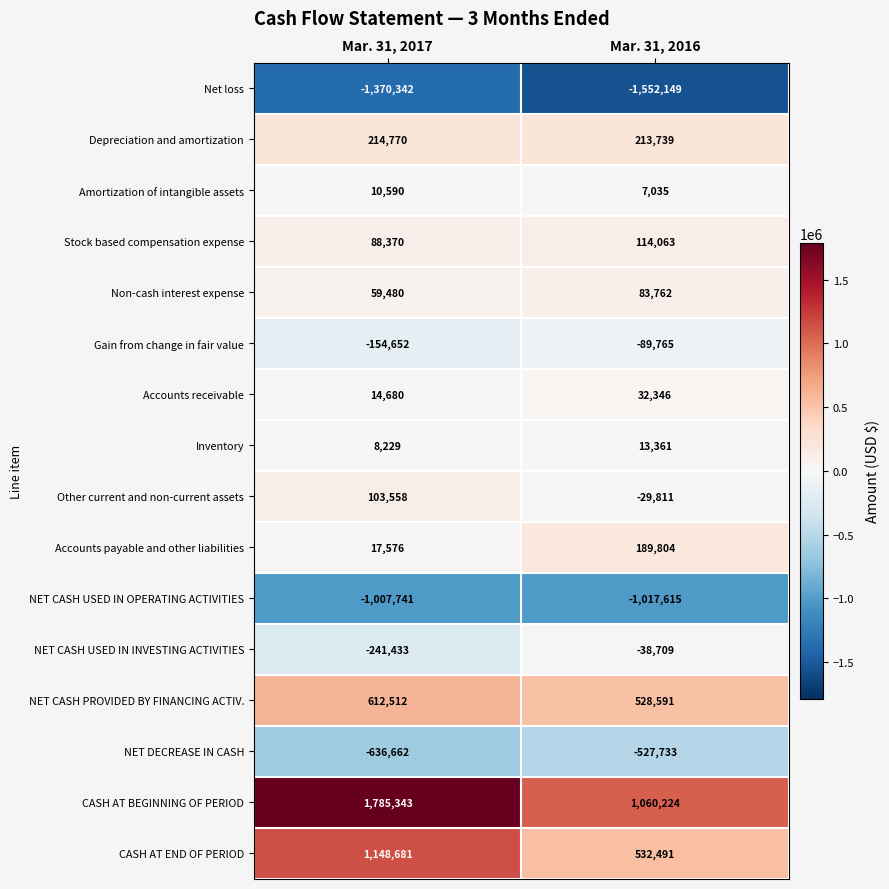

At which category is the sum across all series the highest?

Mar. 31, 2017